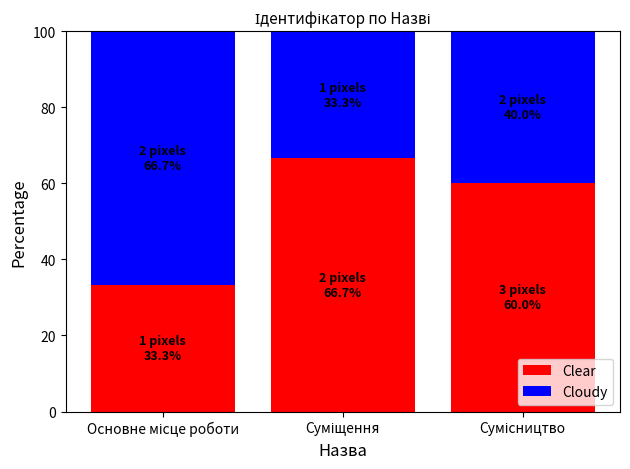

What is the average value of the Clear series?

53.3